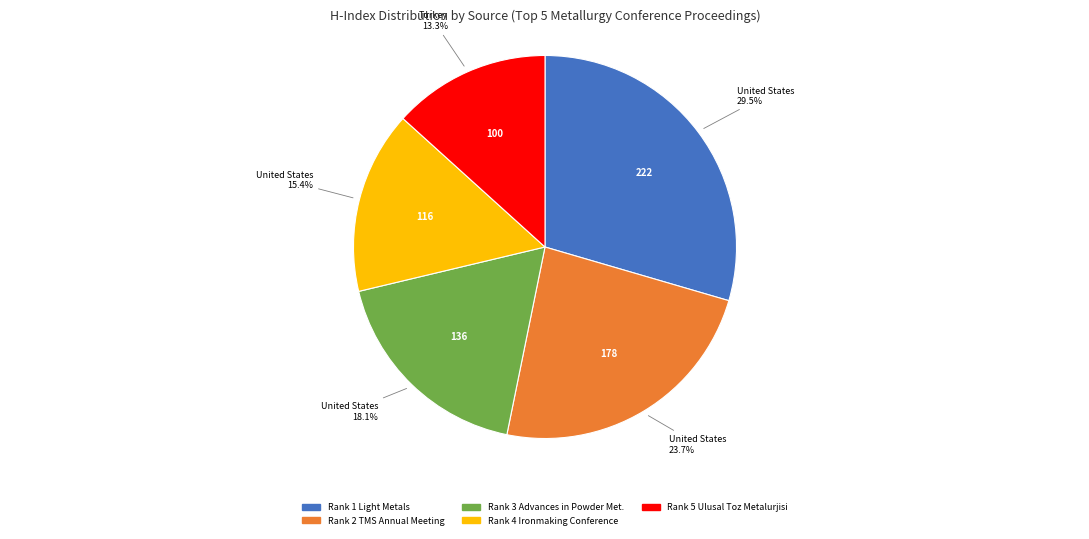

Which slice is the smallest?

Rank 5 Ulusal Toz Metalurjisi